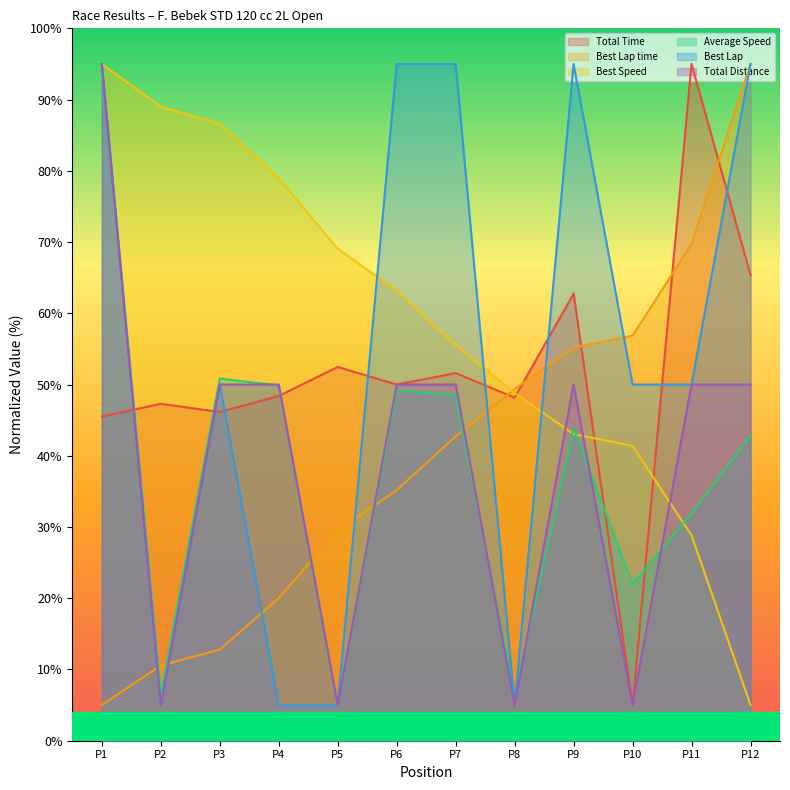

What is the difference between the highest and lowest values at P2?

84.0